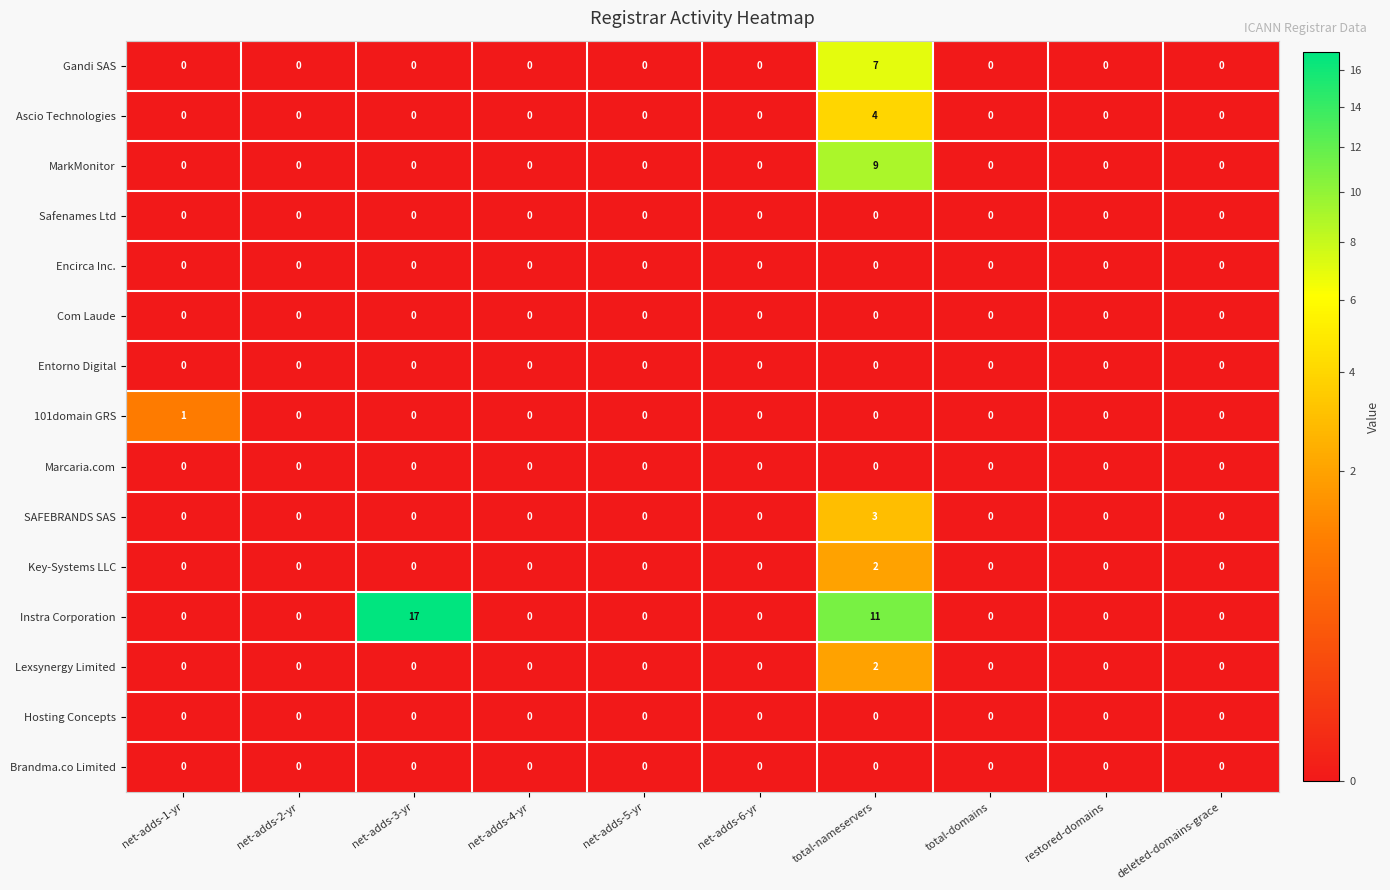

The MarkMonitor series shows 0 at net-adds-5-yr. True or false?

True